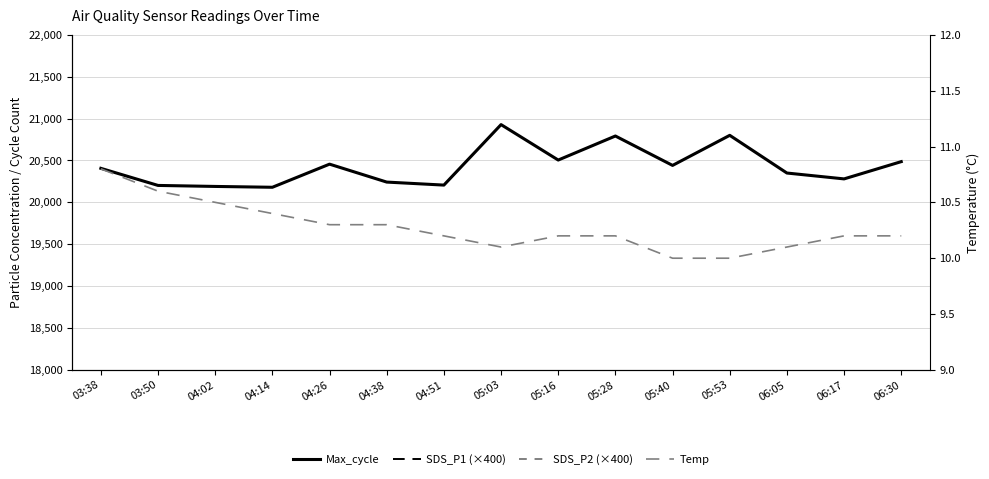

What is the sum of the Temp values at 04:14 and 06:17?

20.6